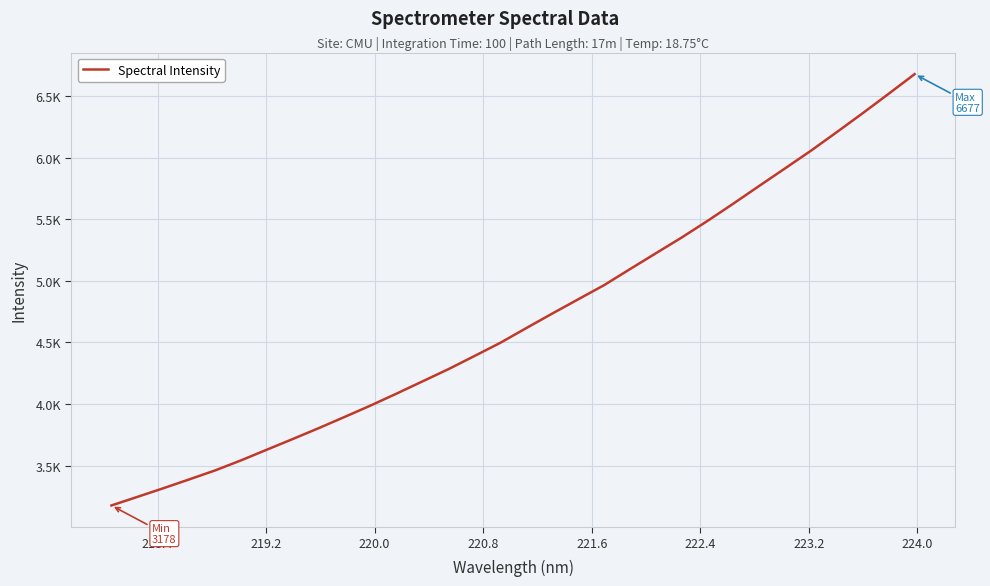

Does the chart display data point markers on the line(s)?

No